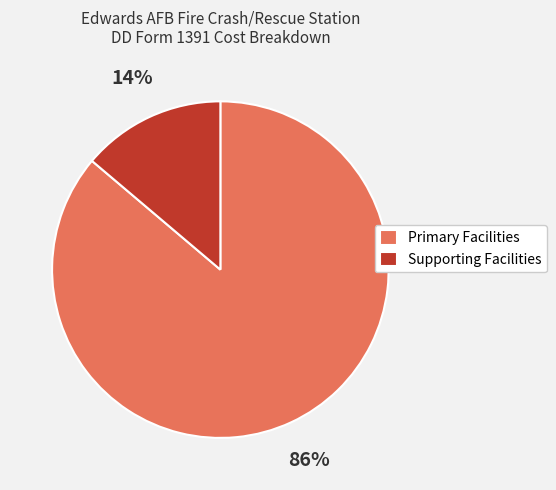

To the nearest percent, what is the difference between the Supporting Facilities and Primary Facilities slice percentages?

72%